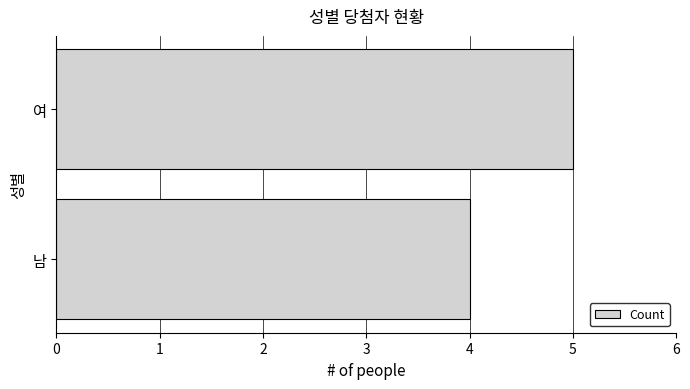

Rank the categories by value from lowest to highest.

남, 여